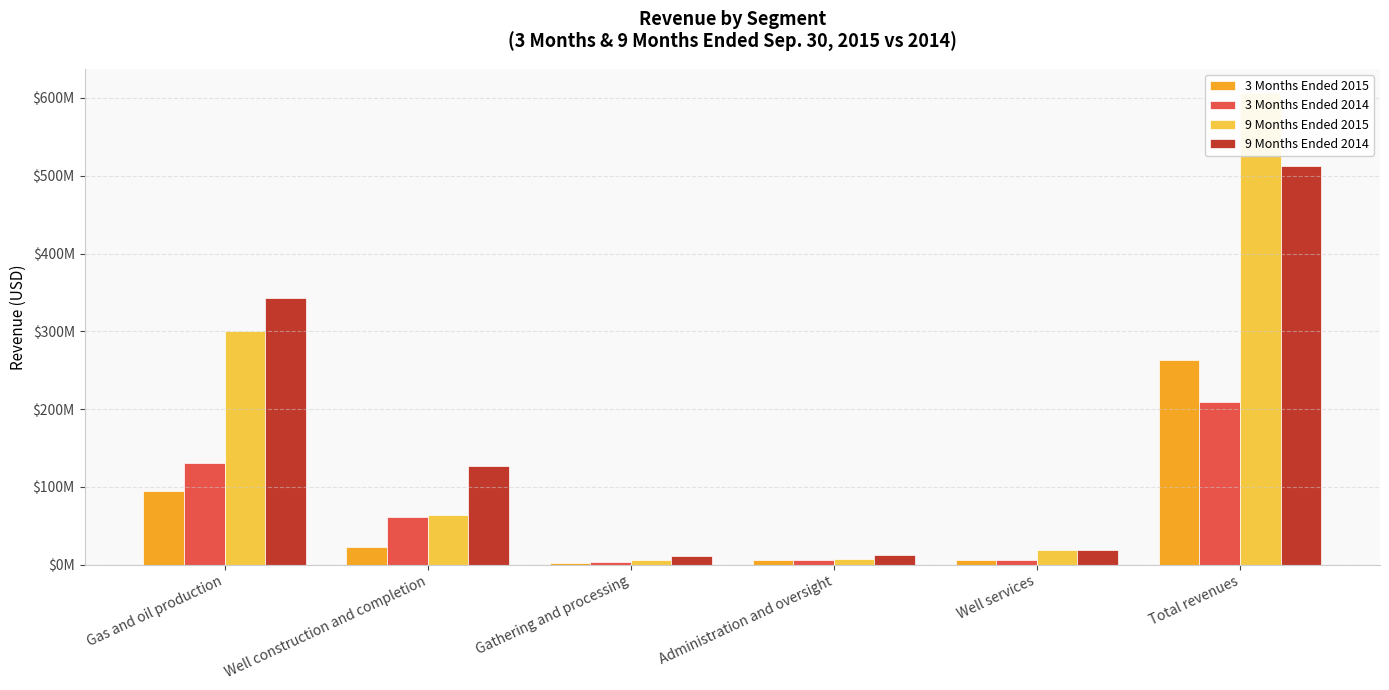

What is the average value of the 3 Months Ended 2014 series?

69427500